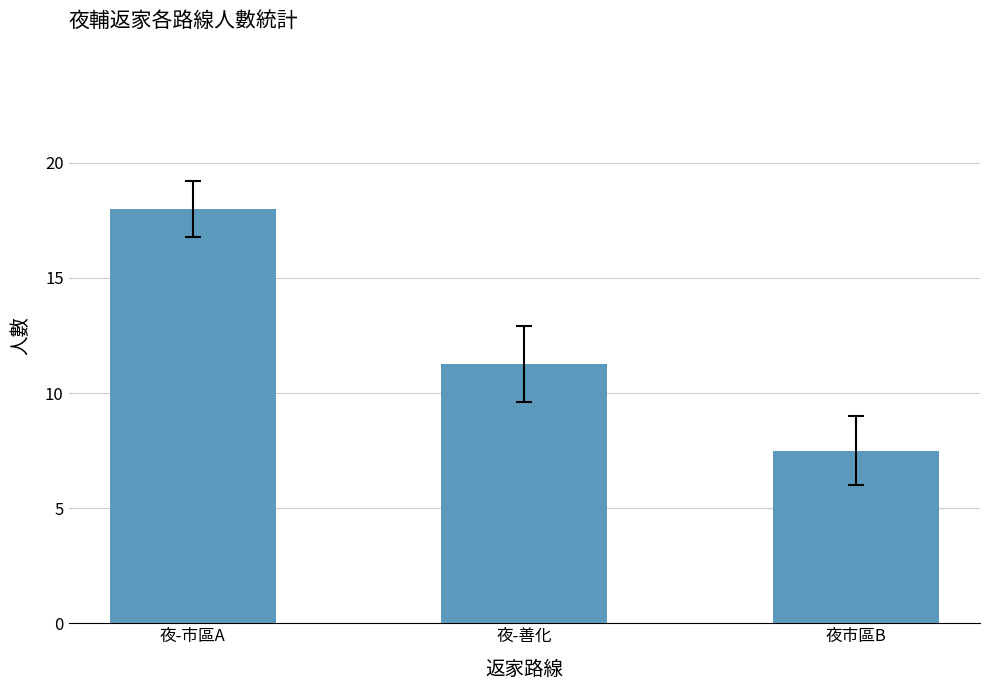

What is the difference between the maximum and minimum values?

10.5